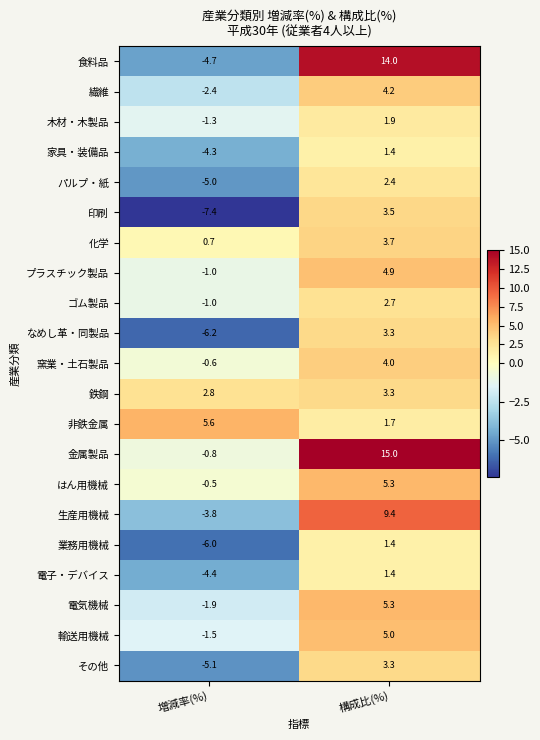

True or false: 化学 has a value of 0.7 at 増減率(%).

True